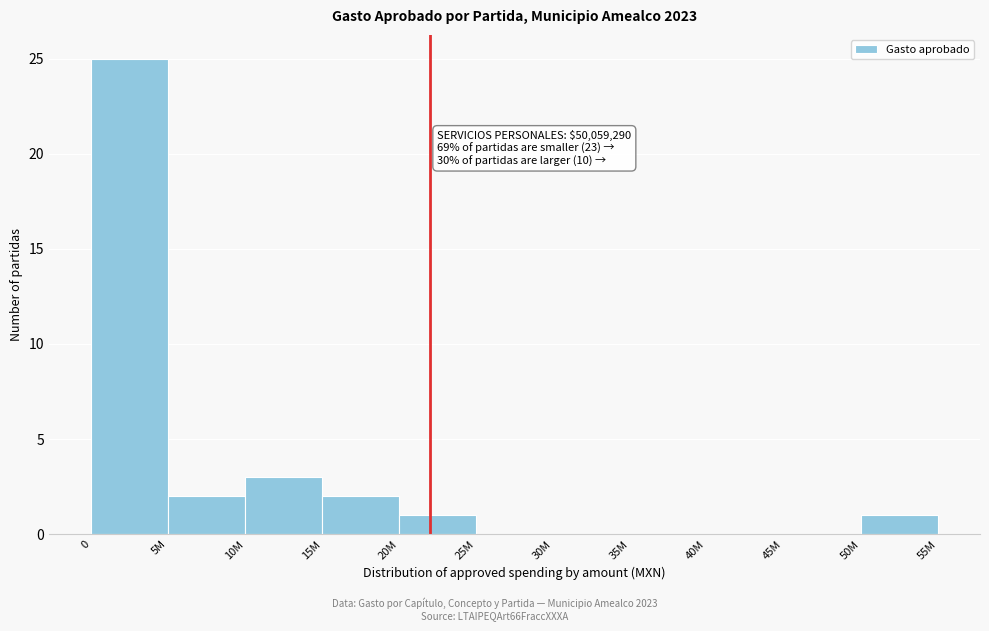

Reading right to left, list all the values displayed in this chart.

50M=1	45M=0	40M=0	35M=0	30M=0	25M=0	20M=1	15M=2	10M=3	5M=2	0=25